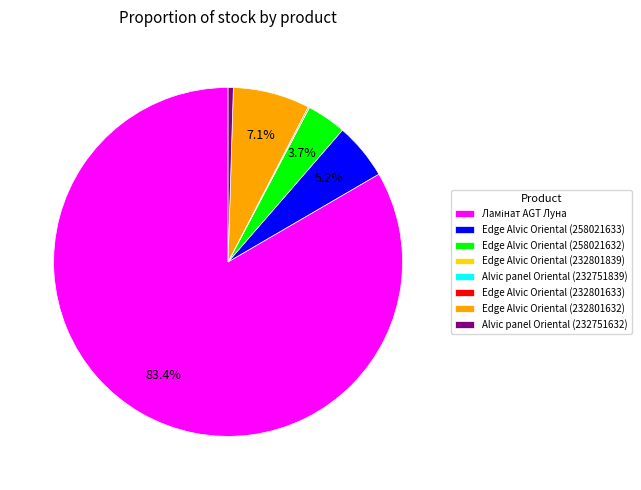

Does any single category account for the majority?

Yes